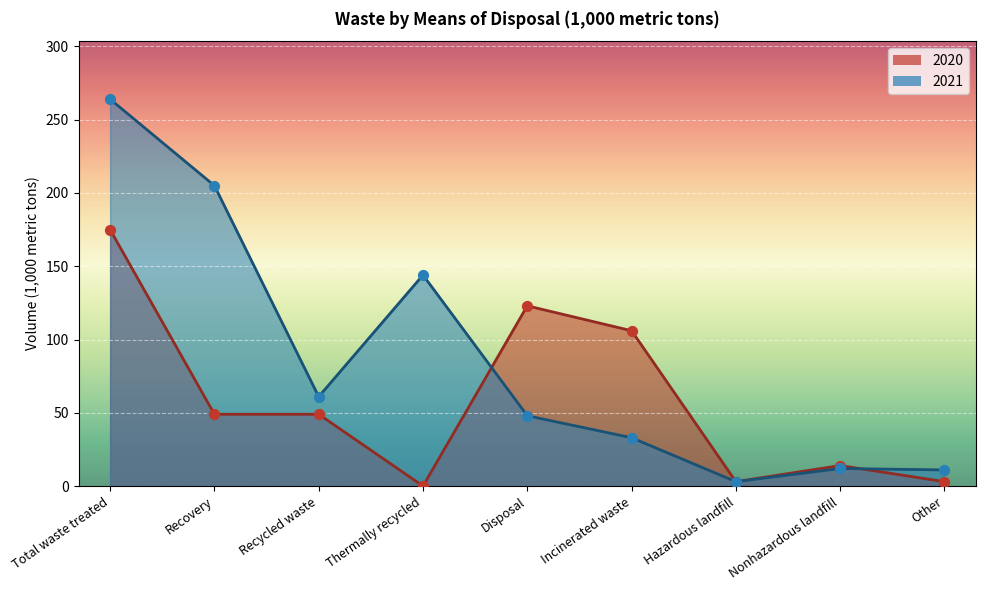

Which series contains the highest Y value?

2021